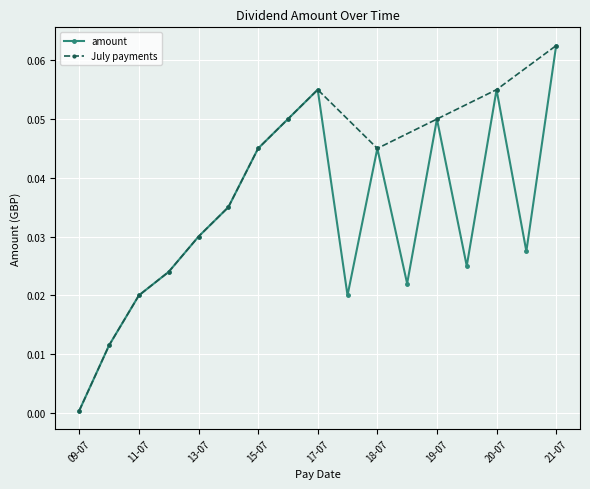

At which label does amount reach its minimum?

09-07